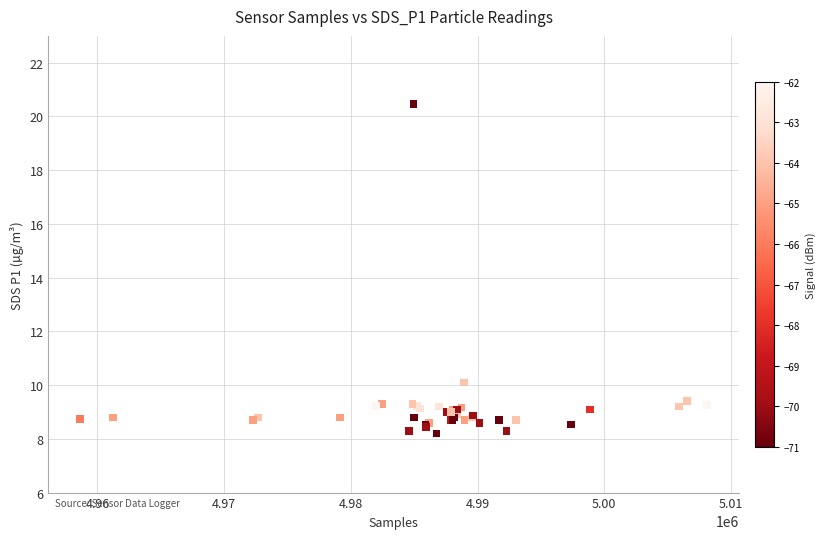

What Y value in the scatter plot is closest to 14?

10.1